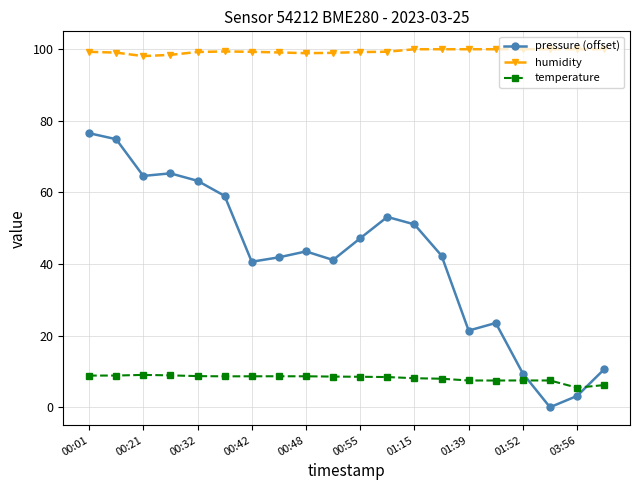

True or false: humidity has more than 0 interior local peaks.

True